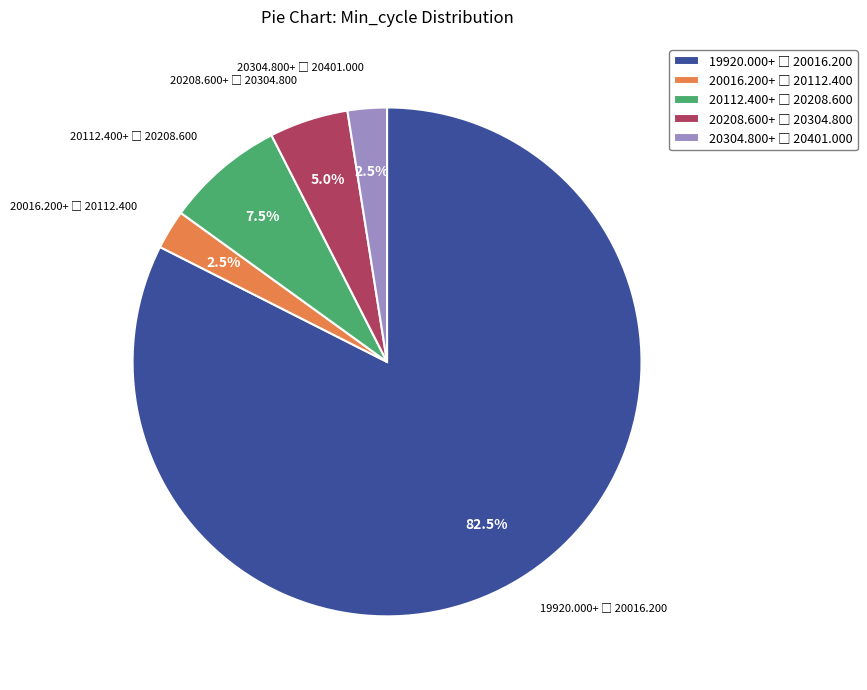

Is there a majority slice in this chart?

Yes